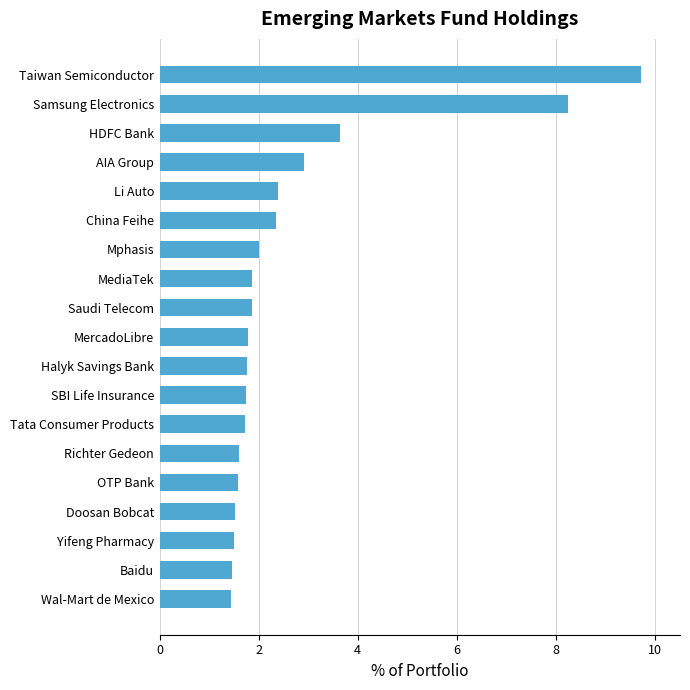

Where is the data nearest to the value 5?

HDFC Bank